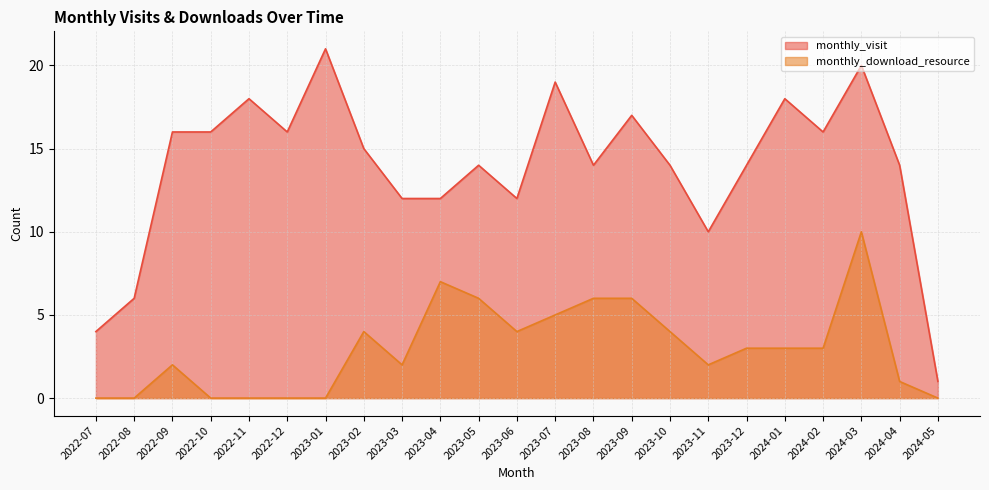

Reading left to right, list all the values displayed in this chart.

monthly_visit: 4	6	16	16	18	16	21	15	12	12	14	12	19	14	17	14	10	14	18	16	20	14	1
monthly_download_resource: 0	0	2	0	0	0	0	4	2	7	6	4	5	6	6	4	2	3	3	3	10	1	0